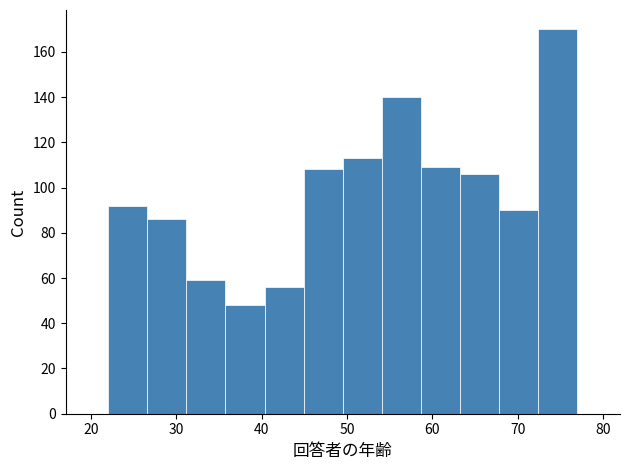

Reading left to right, transcribe this chart: for each bar, give the range it covers on the x-axis and its height. Neither the bar edges nor the heights are printed on the chart, so give them approximately, as read against the axes.

22 to 27: 92
27 to 31: 86
31 to 36: 60
36 to 40: 48
40 to 45: 56
45 to 50: 108
50 to 54: 114
54 to 59: 140
59 to 63: 110
63 to 68: 106
68 to 72: 90
72 to 77: 170